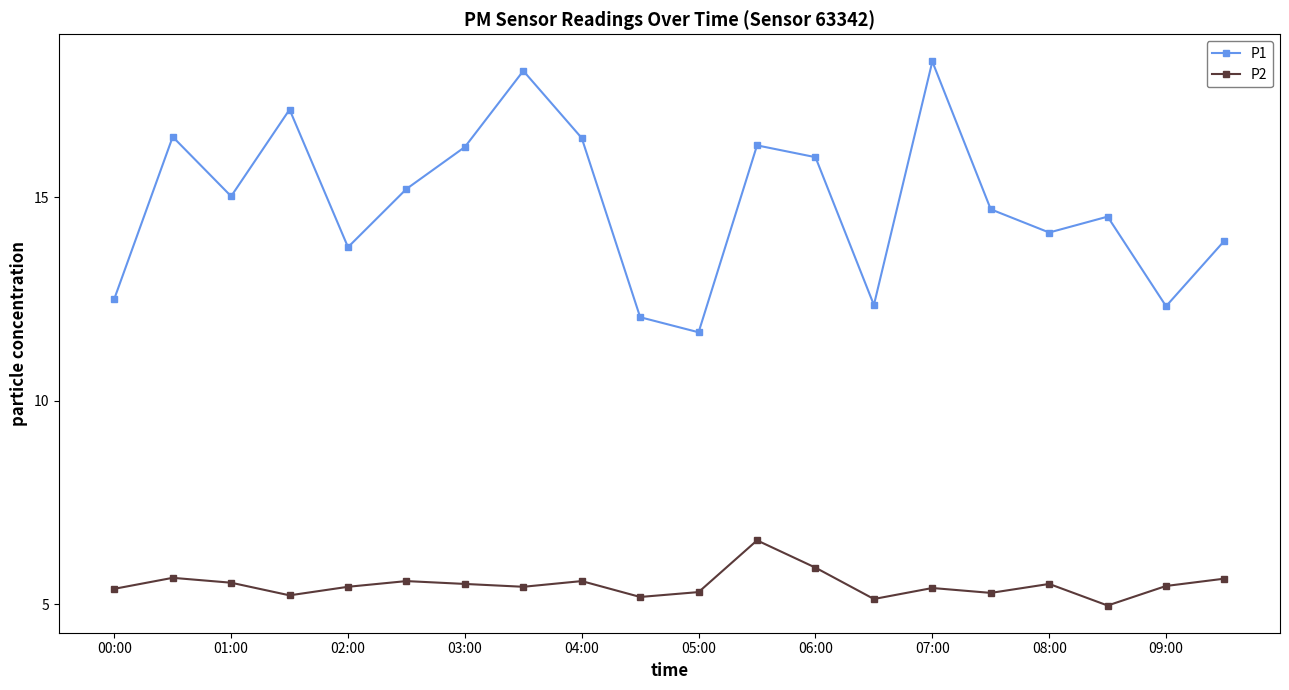

What is the value of the P1 point at the 5th from the left?

13.8